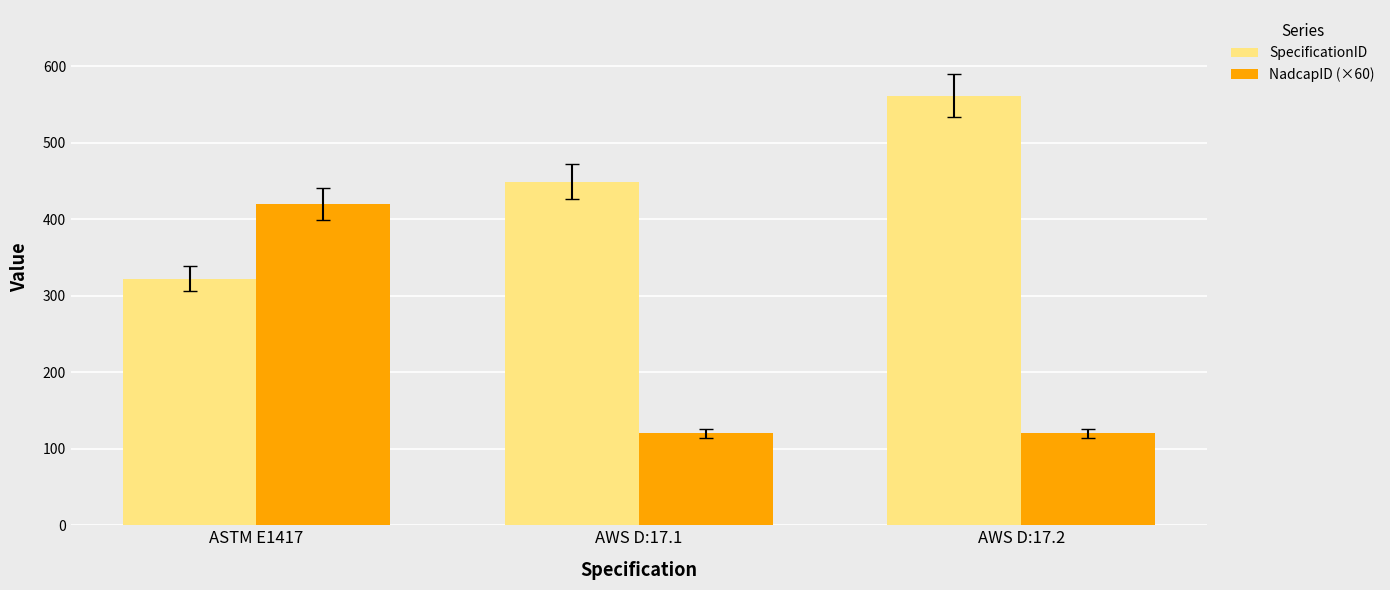

What is the maximum value shown in the chart?

561